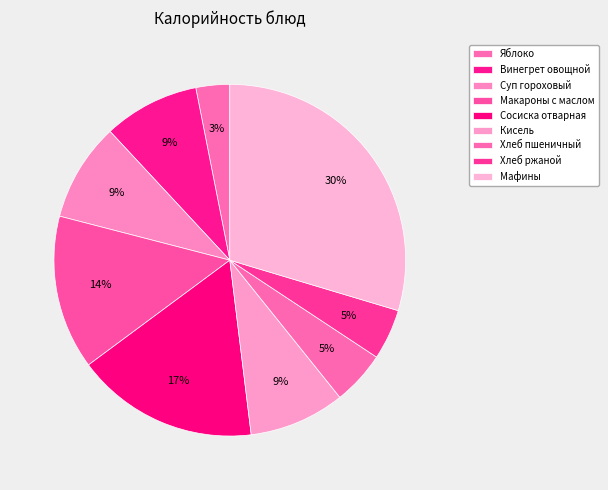

Does any single category account for the majority?

No